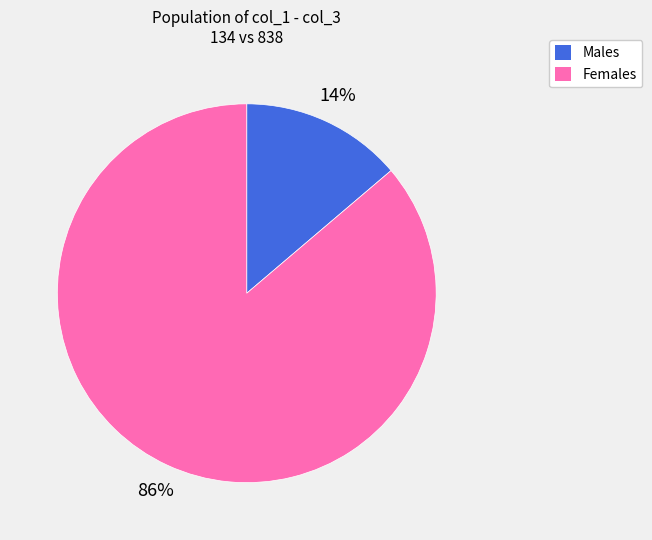

Is there a majority slice in this chart?

Yes